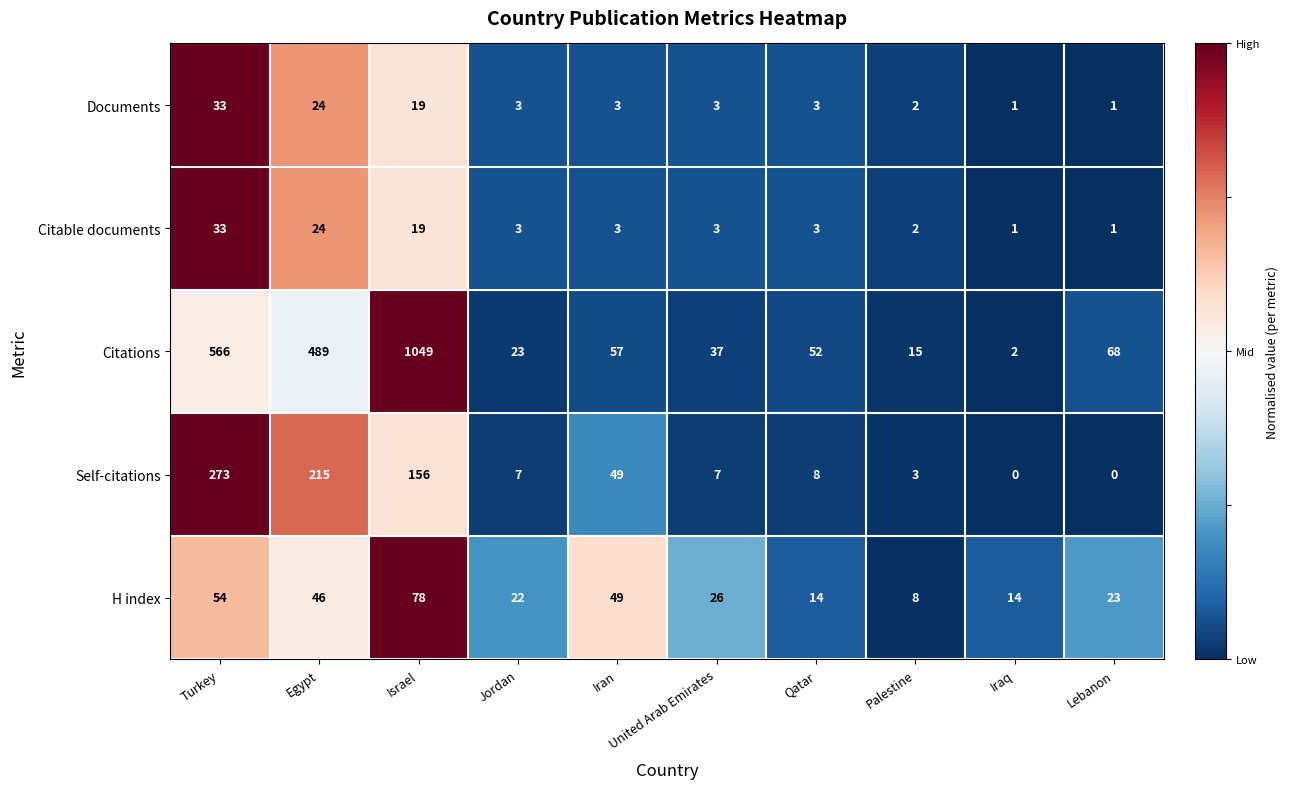

What value does the Self-citations series have at Jordan, to the nearest 10?

10